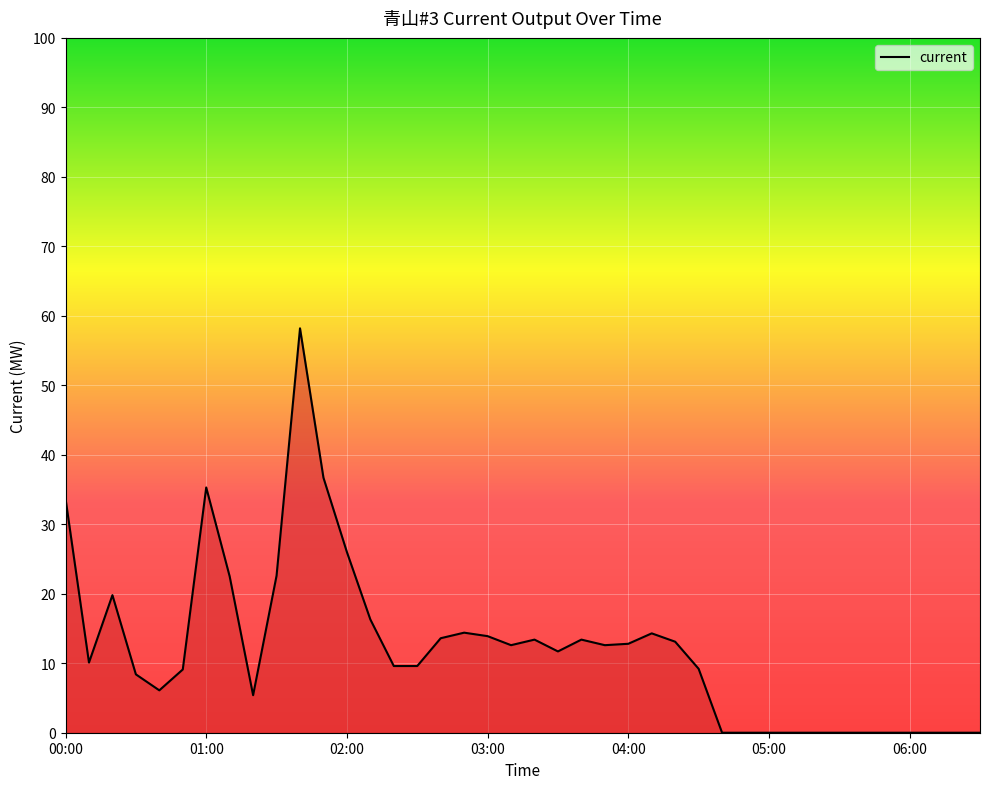

What is the difference between the maximum and minimum values?

58.2